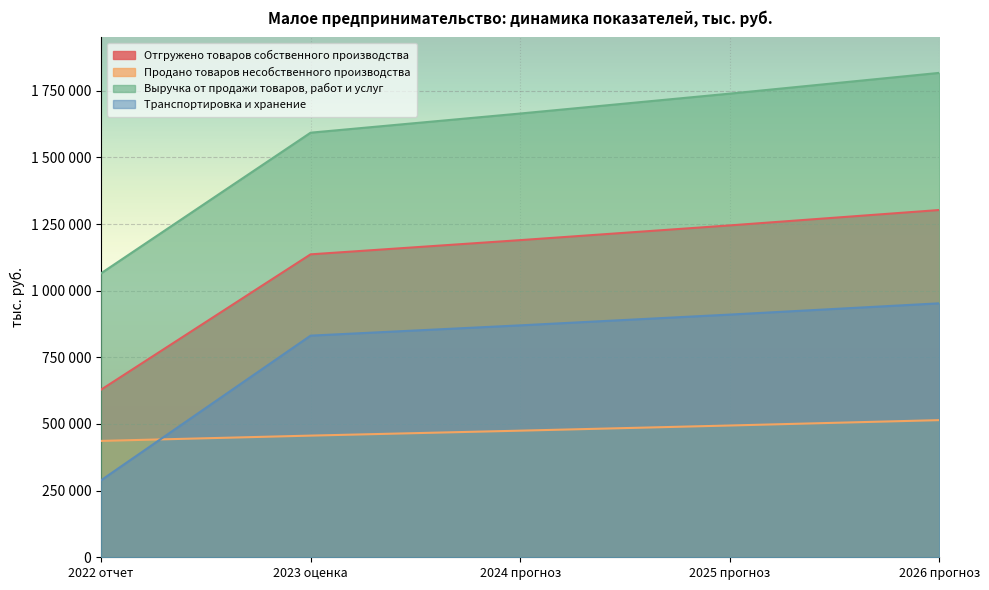

How many categories are shown in the chart?

5